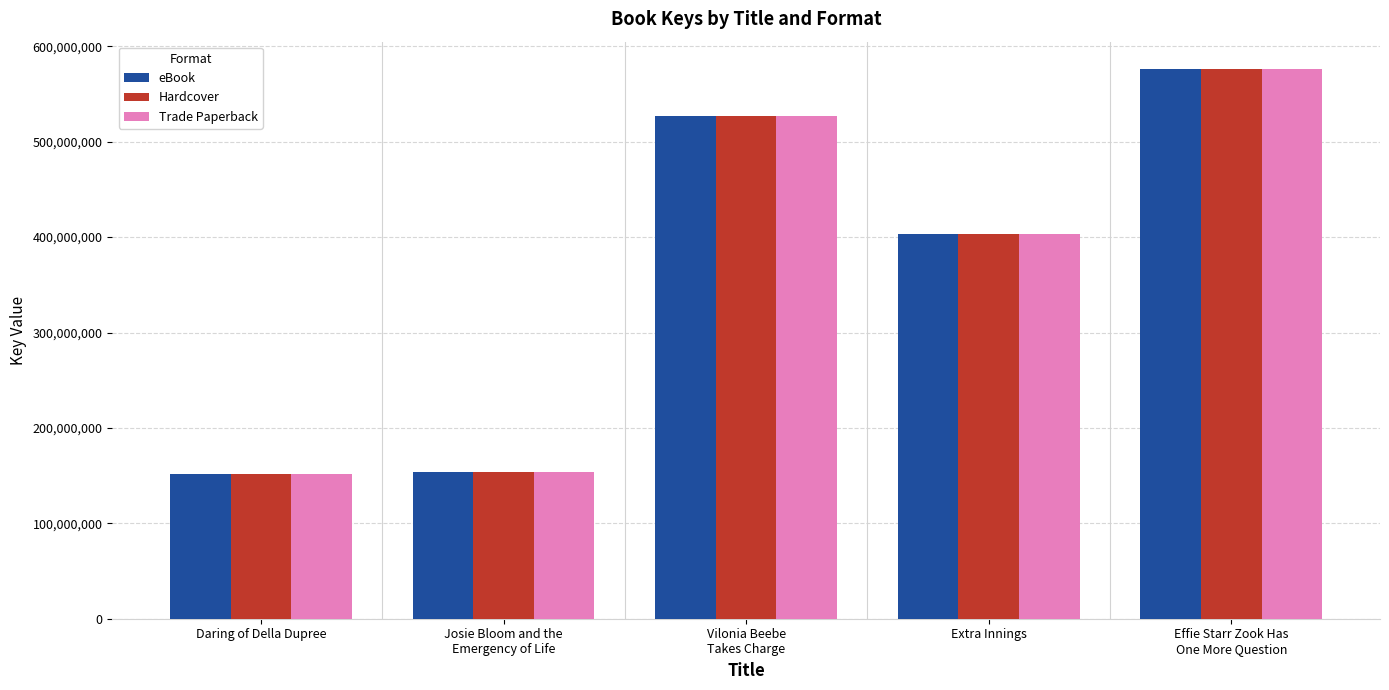

At how many categories does at least one series exceed 229576534?

3